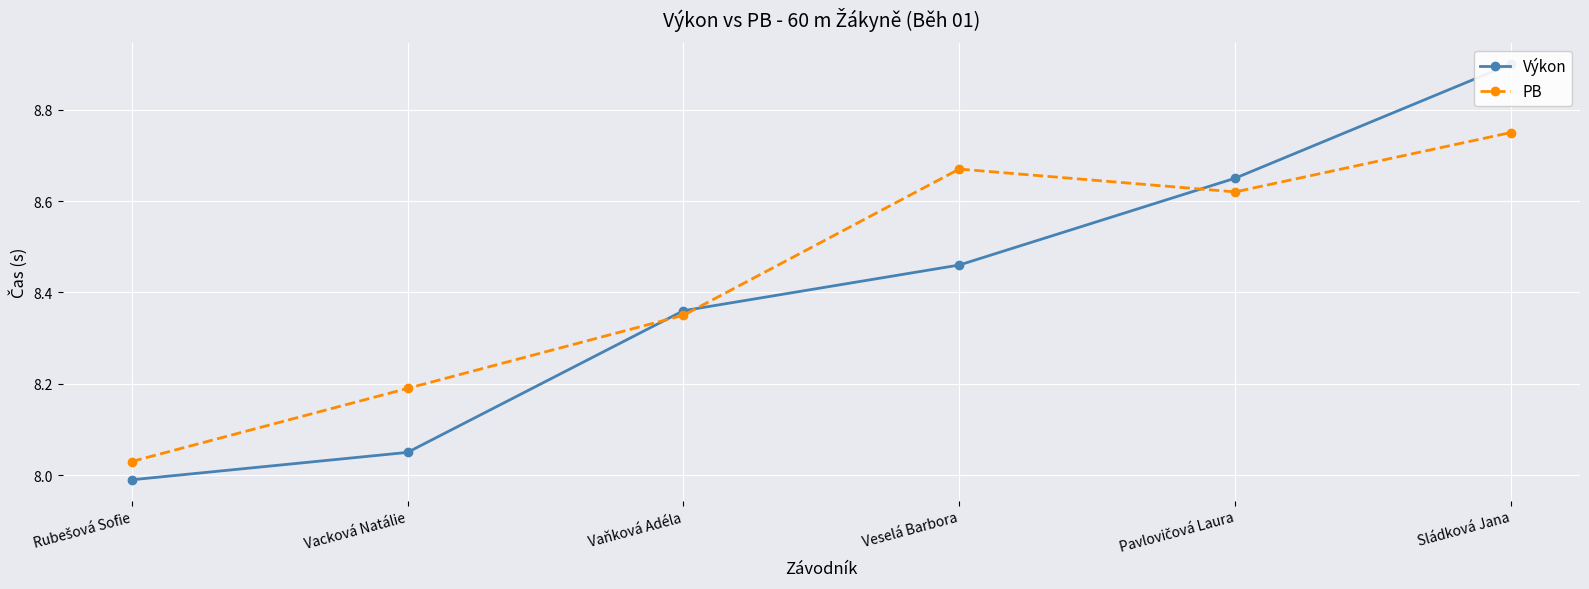

The Výkon series shows 14.0 at Vacková Natálie. True or false?

False